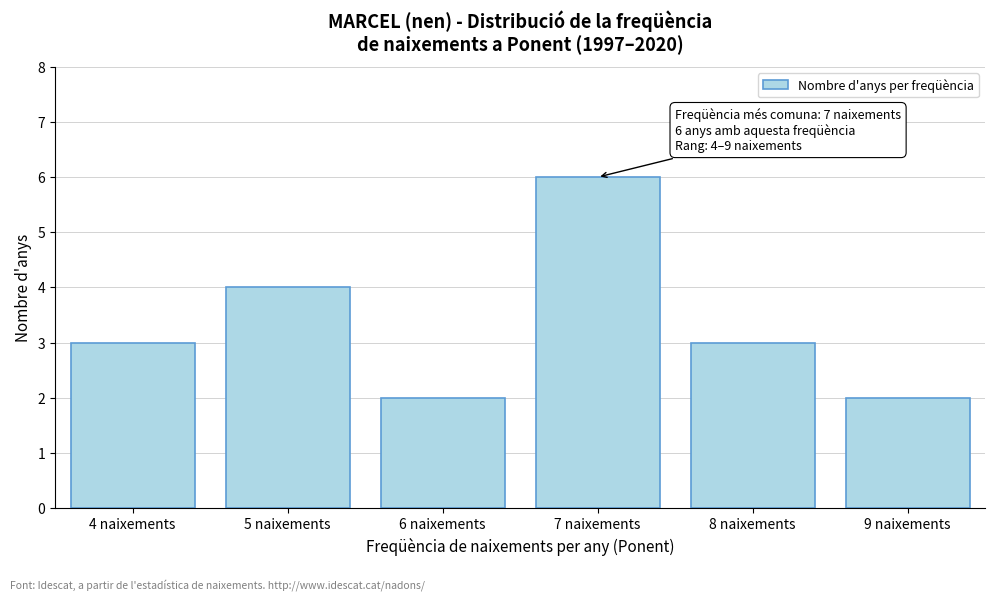

Reading right to left, what are all the values shown in this chart?

9 naixements=2	8 naixements=3	7 naixements=6	6 naixements=2	5 naixements=4	4 naixements=3